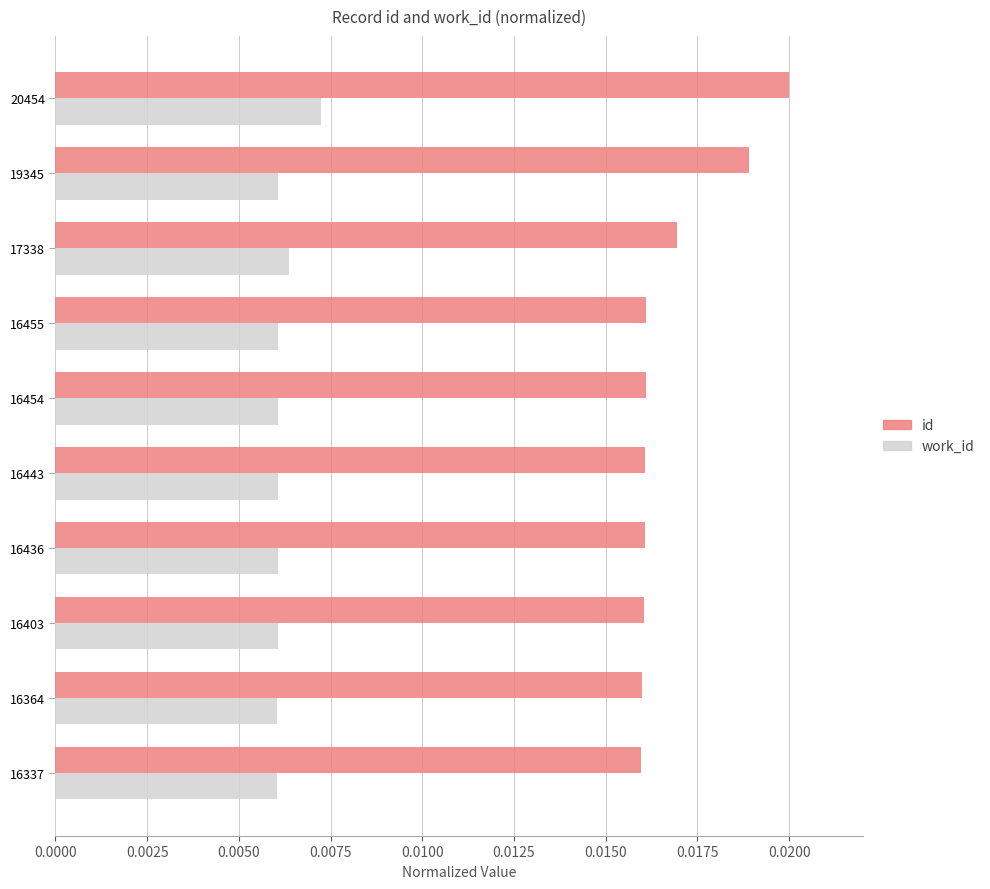

List the series in order of their peak value, lowest first.

work_id, id